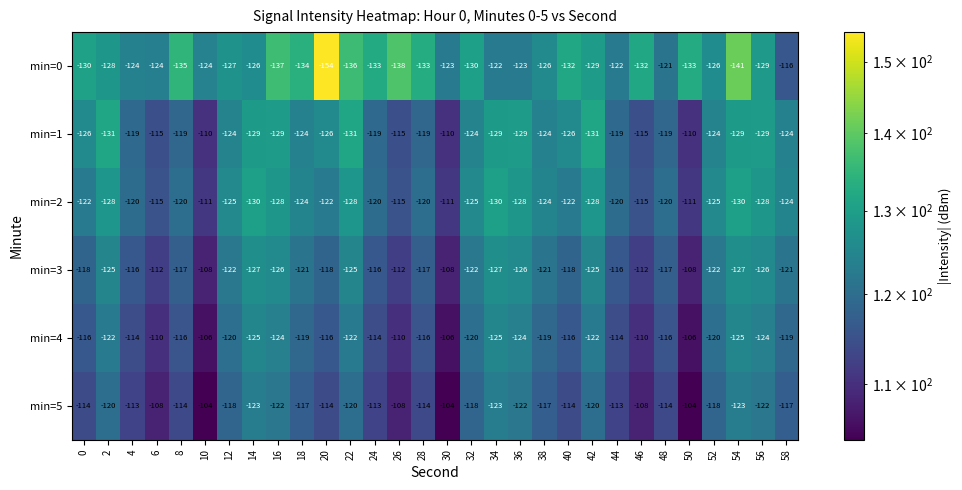

Rank the series by their maximum value, from lowest to highest.

min=0, min=2, min=1, min=3, min=4, min=5